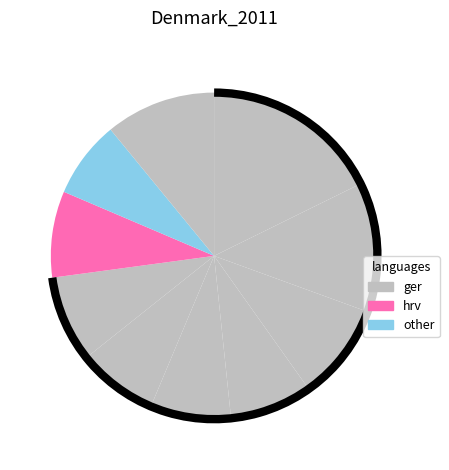

Count the number of slices in the pie.

10